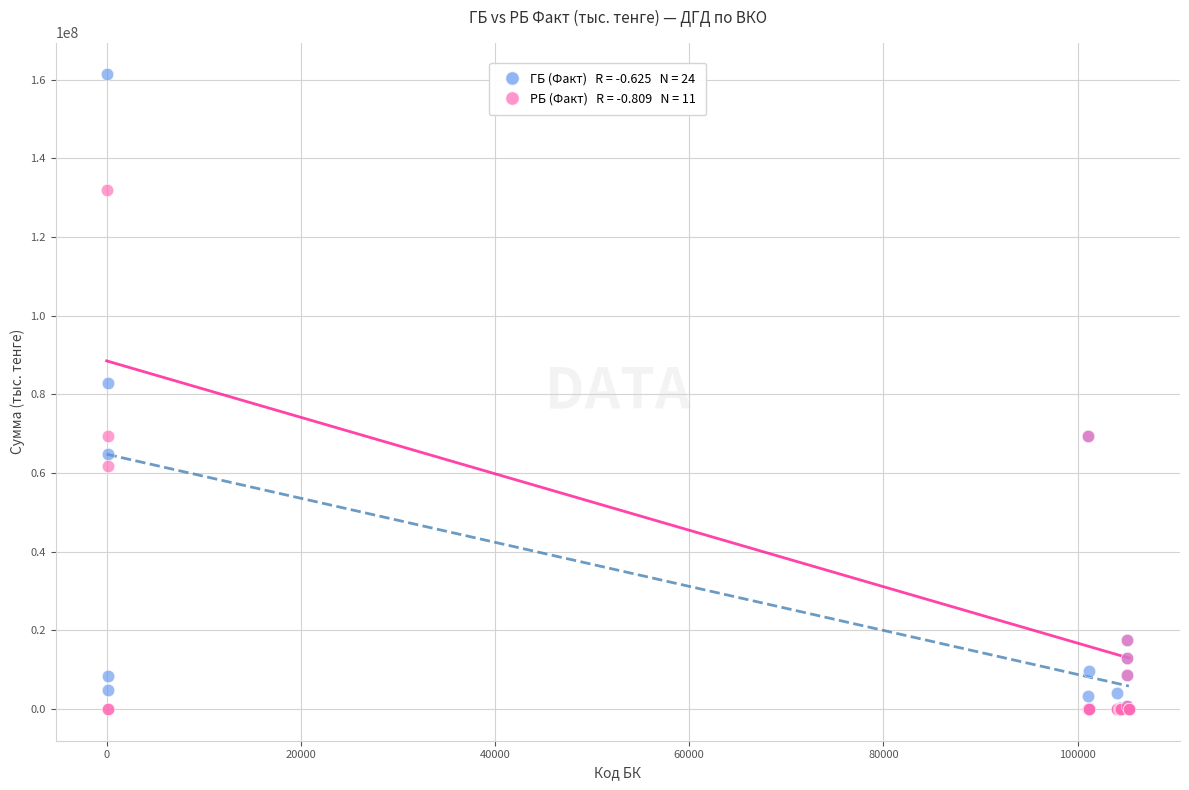

Across all series, what Y value is closest to 80687211?

82772887